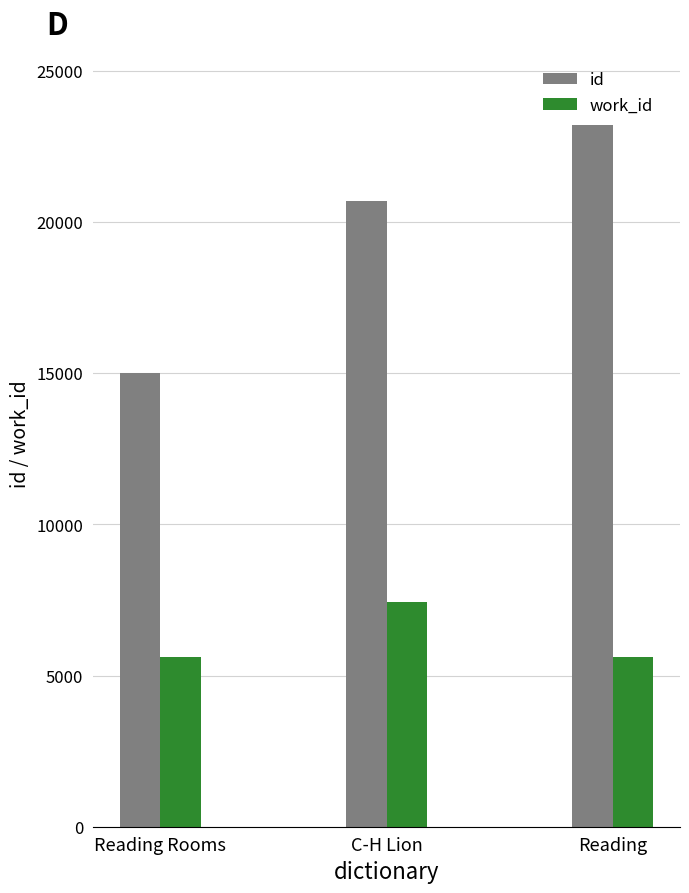

Reading left to right, what are all the values shown in this chart?

id: Reading Rooms=14993	C-H Lion=20698	Reading=23223
work_id: Reading Rooms=5612	C-H Lion=7439	Reading=5612